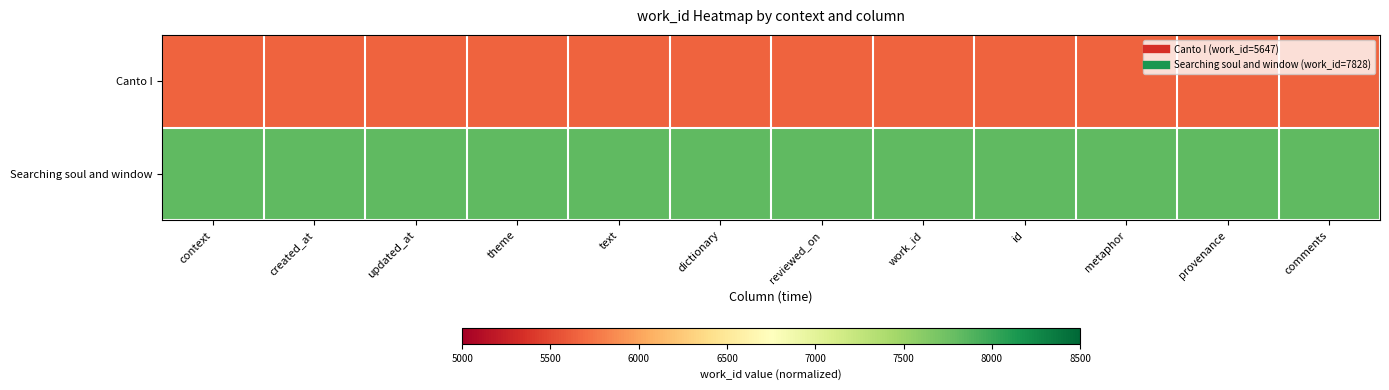

Reading left to right, what are all the values shown in this chart?

Canto I: context=5647	created_at=5647	updated_at=5647	theme=5647	text=5647	dictionary=5647	reviewed_on=5647	work_id=5647	id=5647	metaphor=5647	provenance=5647	comments=5647
Searching soul and window: context=7828	created_at=7828	updated_at=7828	theme=7828	text=7828	dictionary=7828	reviewed_on=7828	work_id=7828	id=7828	metaphor=7828	provenance=7828	comments=7828